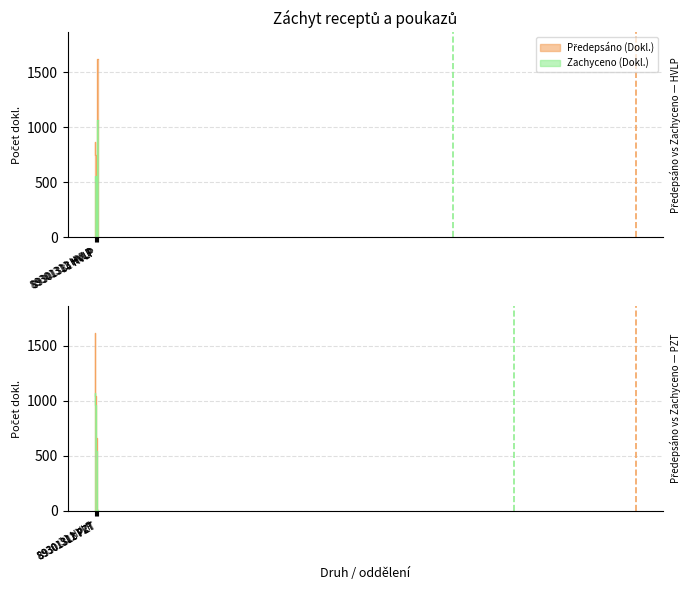

Between 31 HVLP and 89301313 PZT, which is larger?

31 HVLP